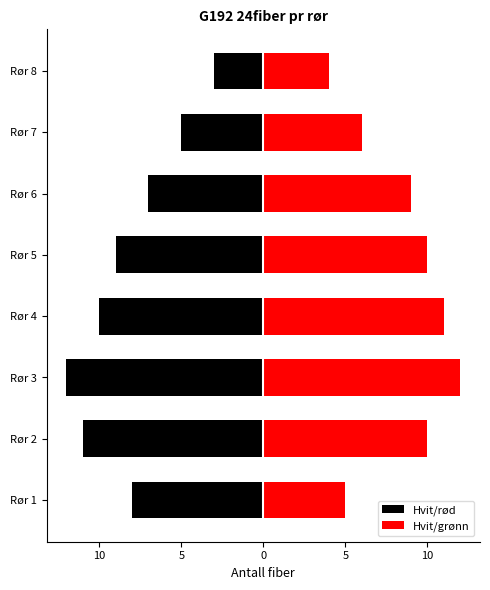

How many groups of bars are there?

8